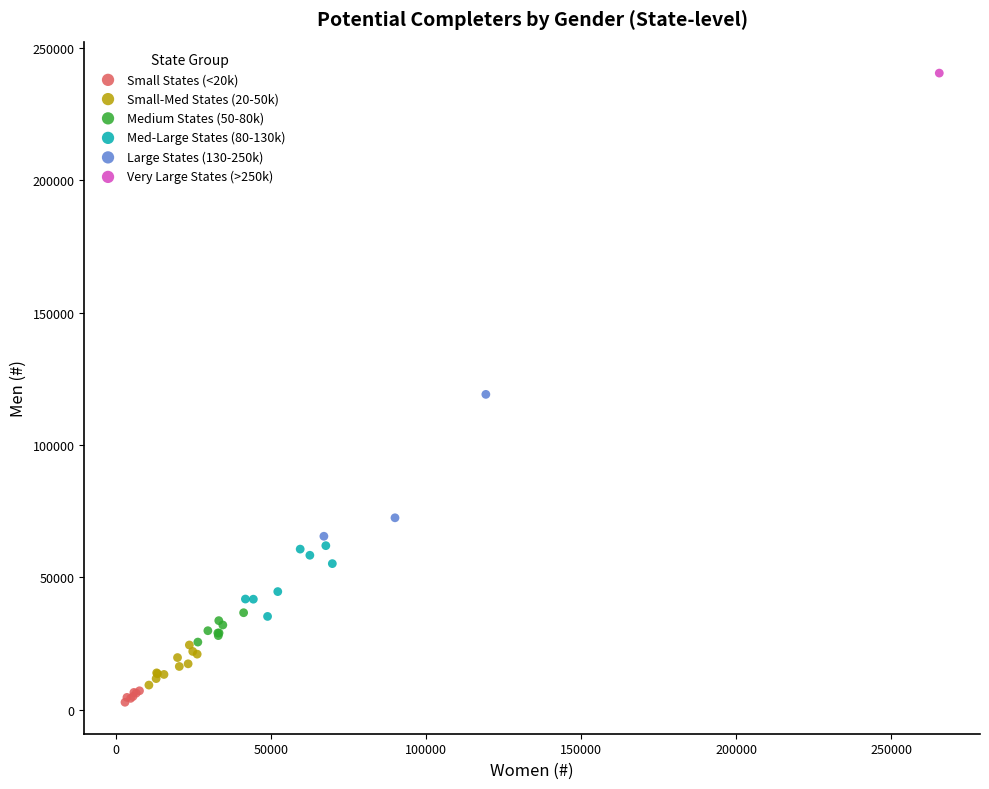

What are all the series names shown in the legend?

Small States (<20k), Small-Med States (20-50k), Medium States (50-80k), Med-Large States (80-130k), Large States (130-250k), Very Large States (>250k)